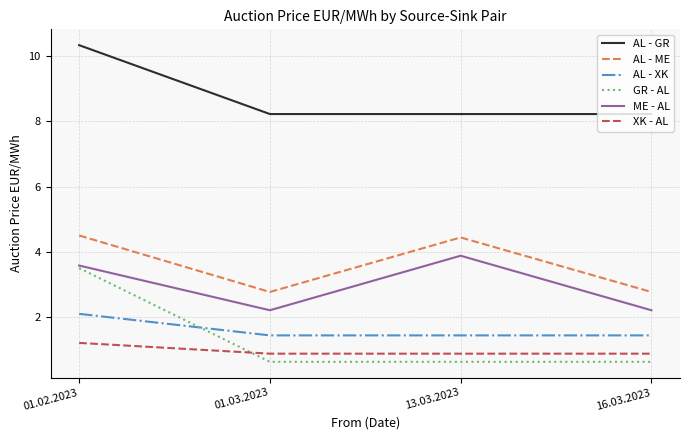

How many ME - AL values are between 2 and 3?

2